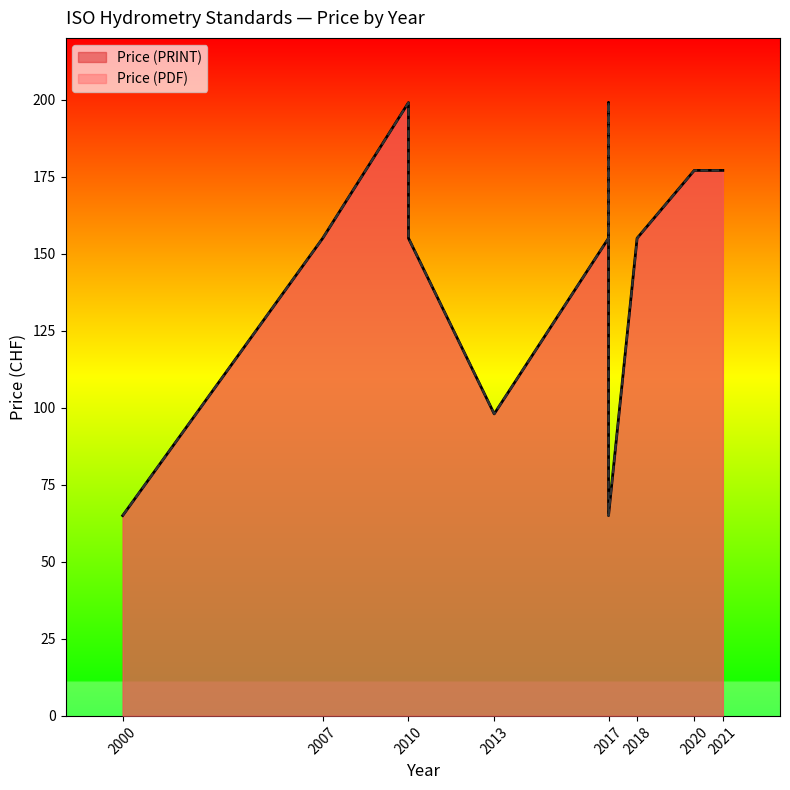

In Price (PDF), how many points are lower than both neighbors (excluding endpoints)?

2